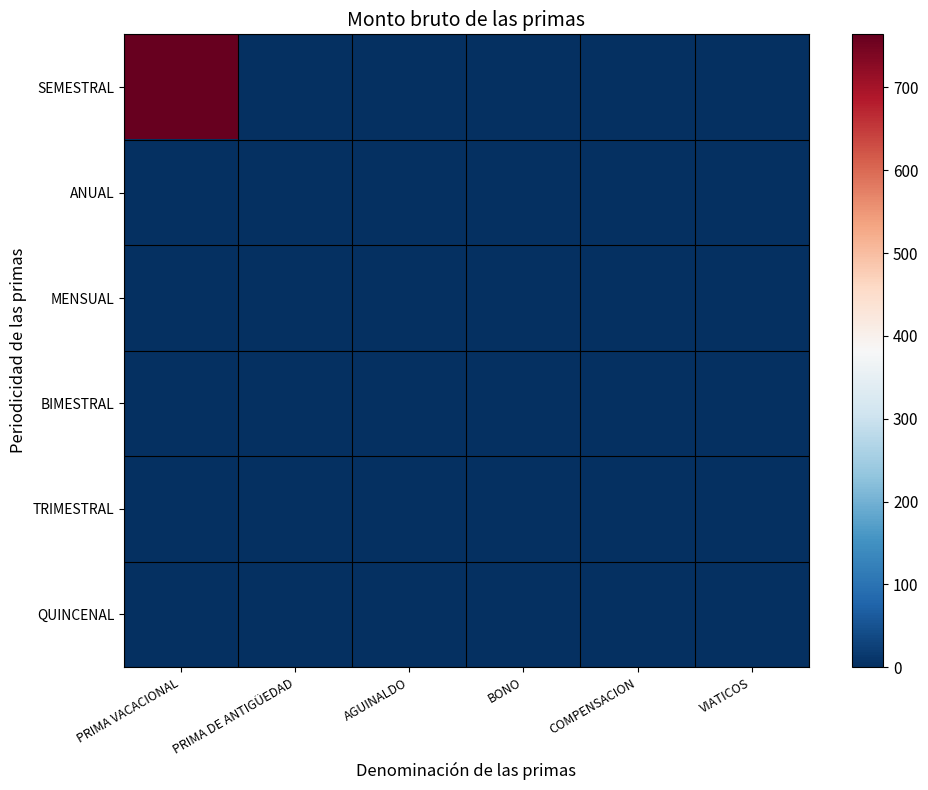

List the series in order of their peak value, lowest first.

ANUAL, MENSUAL, BIMESTRAL, TRIMESTRAL, QUINCENAL, SEMESTRAL